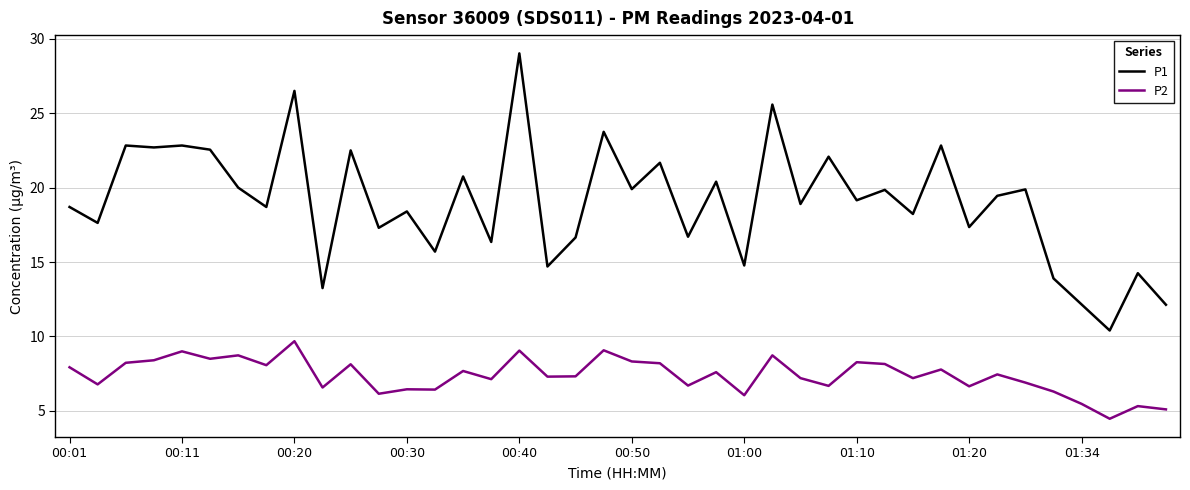

How many lines are shown in the chart?

2